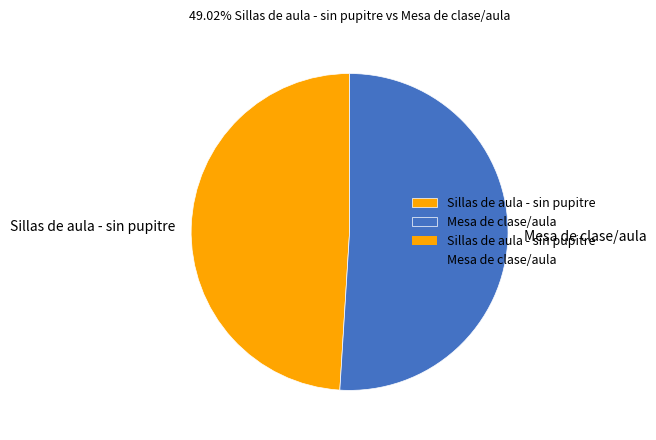

Rank the categories by value from highest to lowest.

Mesa de clase/aula, Sillas de aula - sin pupitre